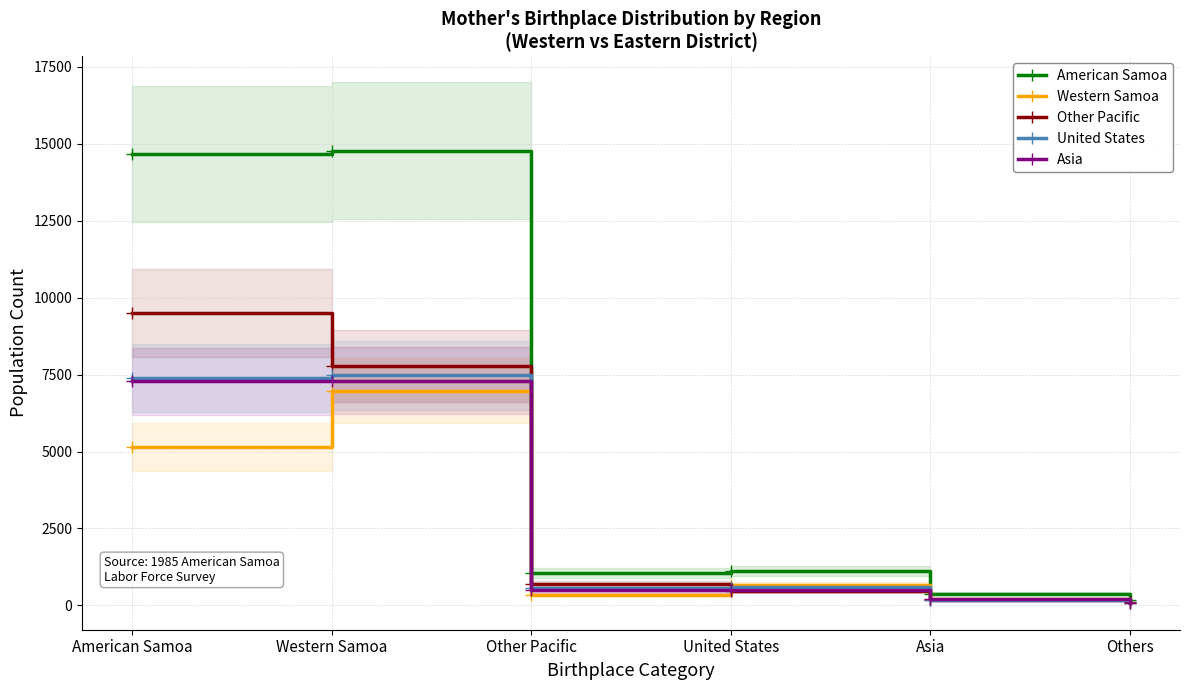

Between Others and American Samoa, which is larger?

American Samoa